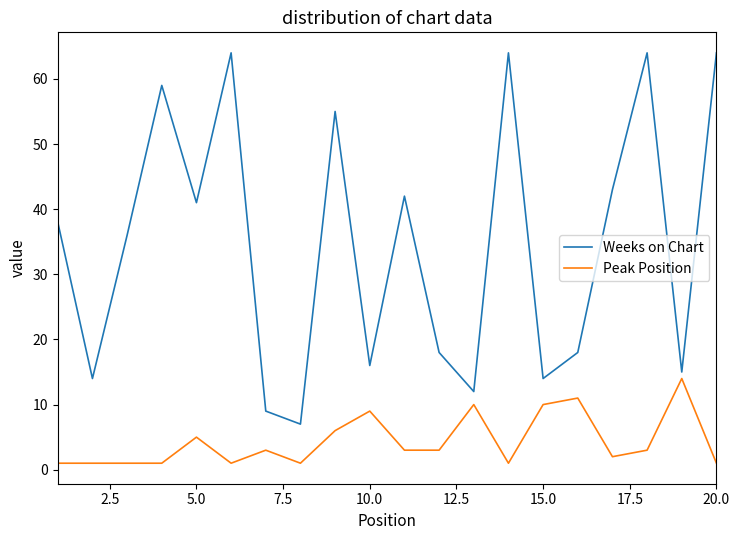

Which series has the largest total across all categories?

Weeks on Chart